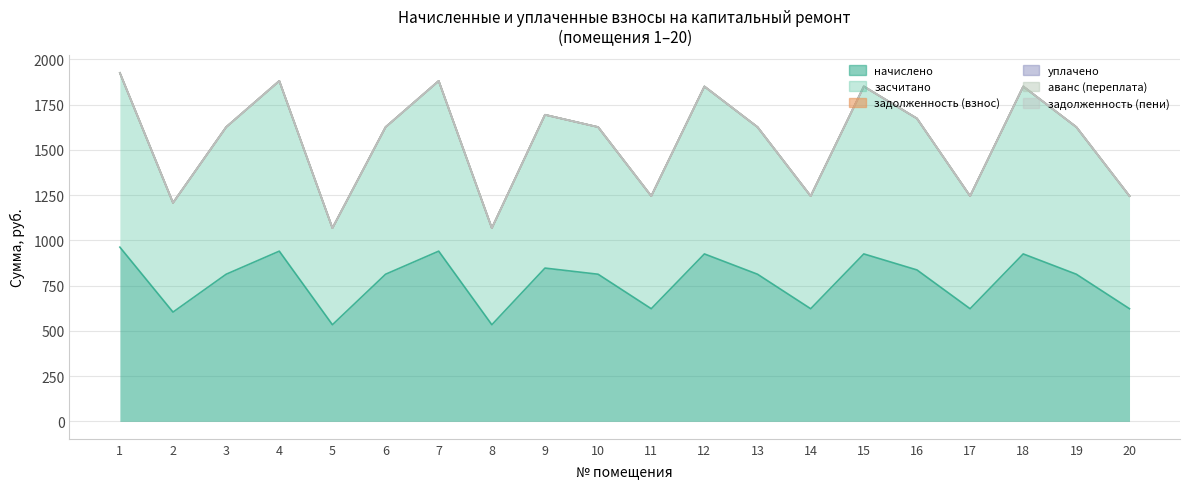

Where is задолженность (взнос) nearest to the value 0?

1